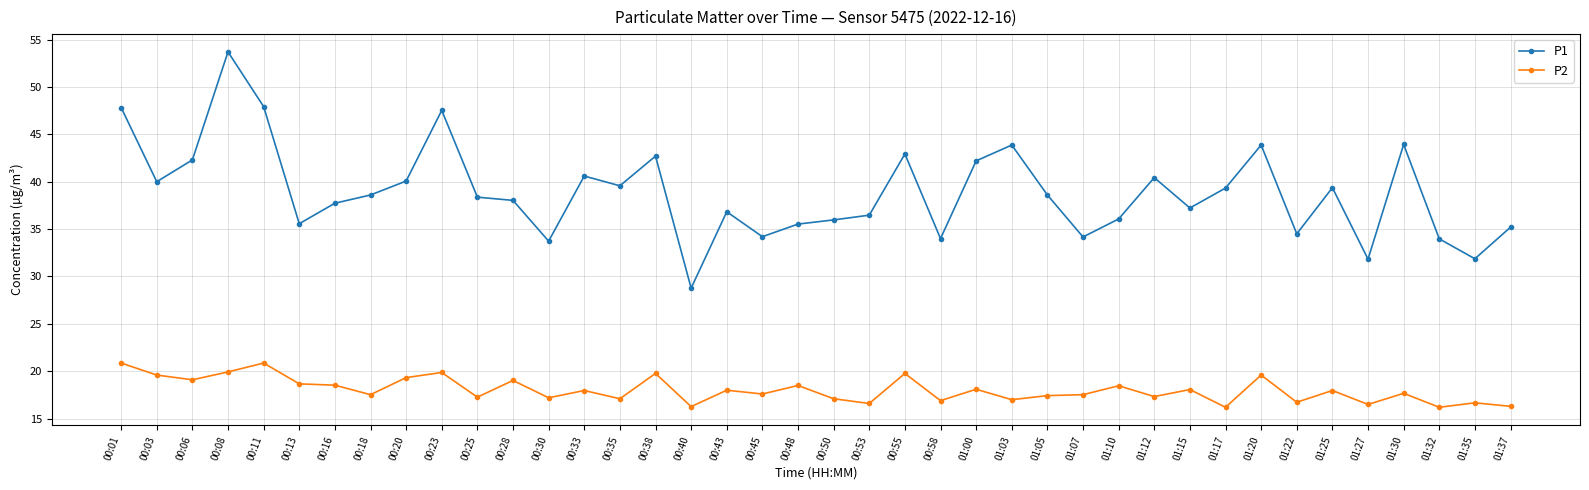

True or false: P1 and P2 intersect in this chart.

False